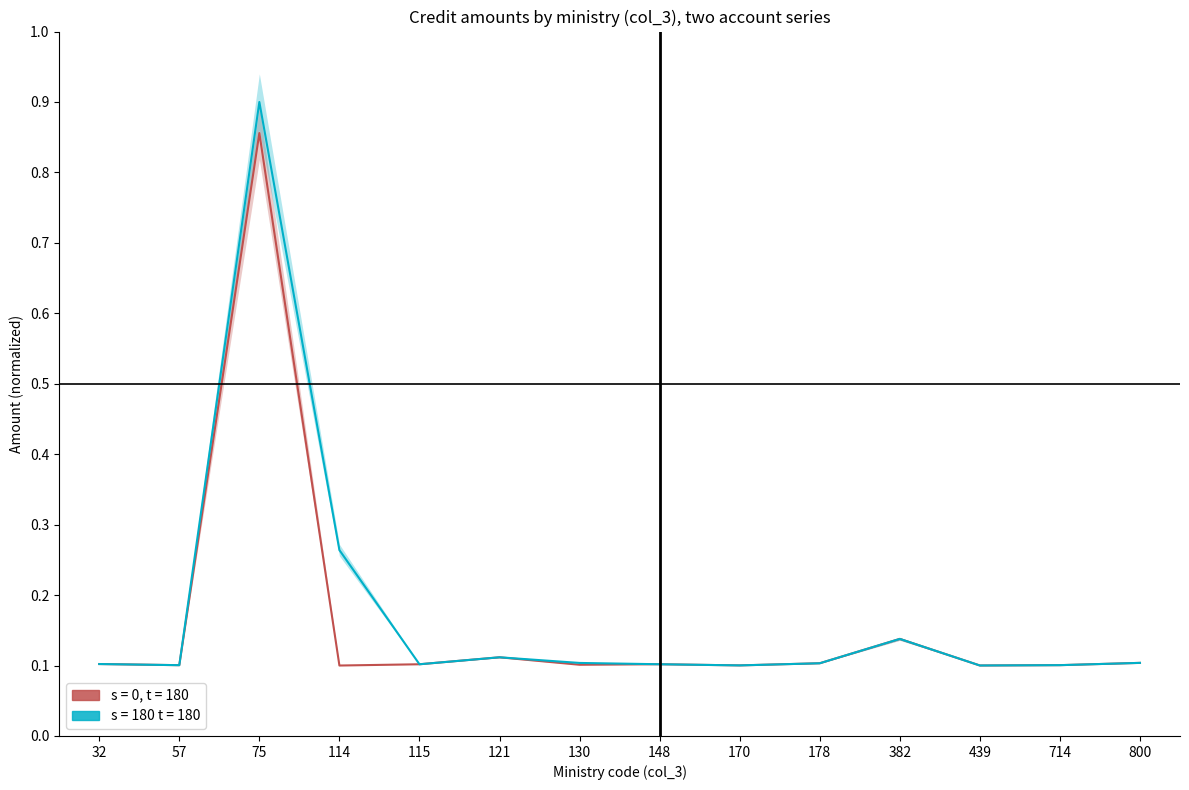

Reading left to right, list all the values displayed in this chart.

s = 0, t = 180: 32=0.1	57=0.1	75=0.9	114=0.1	115=0.1	121=0.1	130=0.1	148=0.1	170=0.1	178=0.1	382=0.1	439=0.1	714=0.1	800=0.1
s = 180 t = 180: 32=0.1	57=0.1	75=0.9	114=0.3	115=0.1	121=0.1	130=0.1	148=0.1	170=0.1	178=0.1	382=0.1	439=0.1	714=0.1	800=0.1